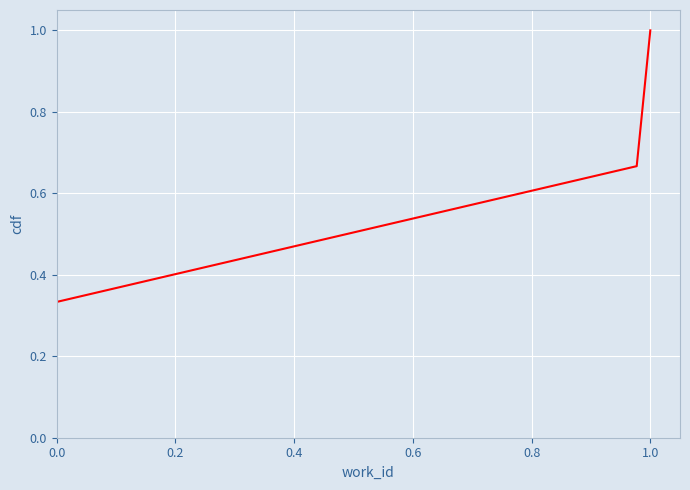

What is the greatest value displayed?

1.0